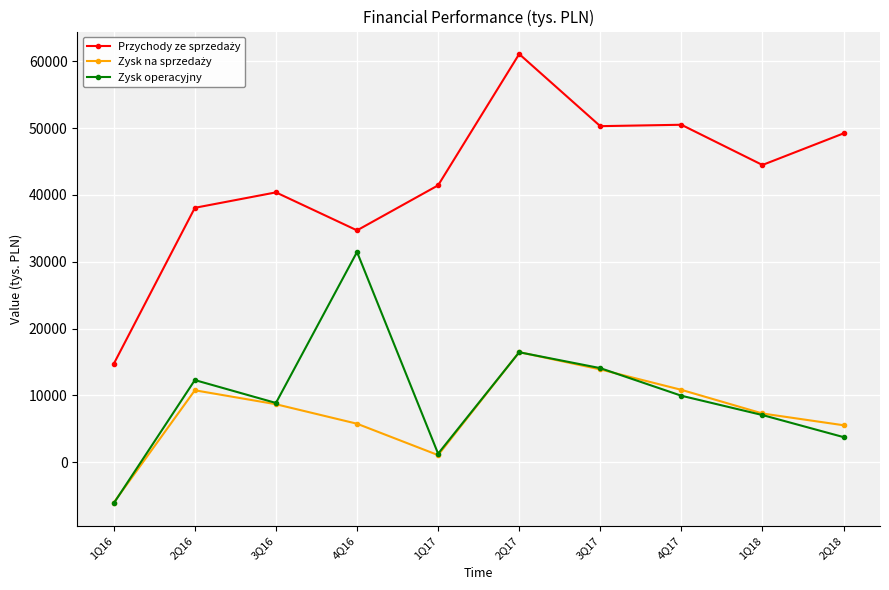

What is the spread (max minus min) of values at 4Q16?

28933.0